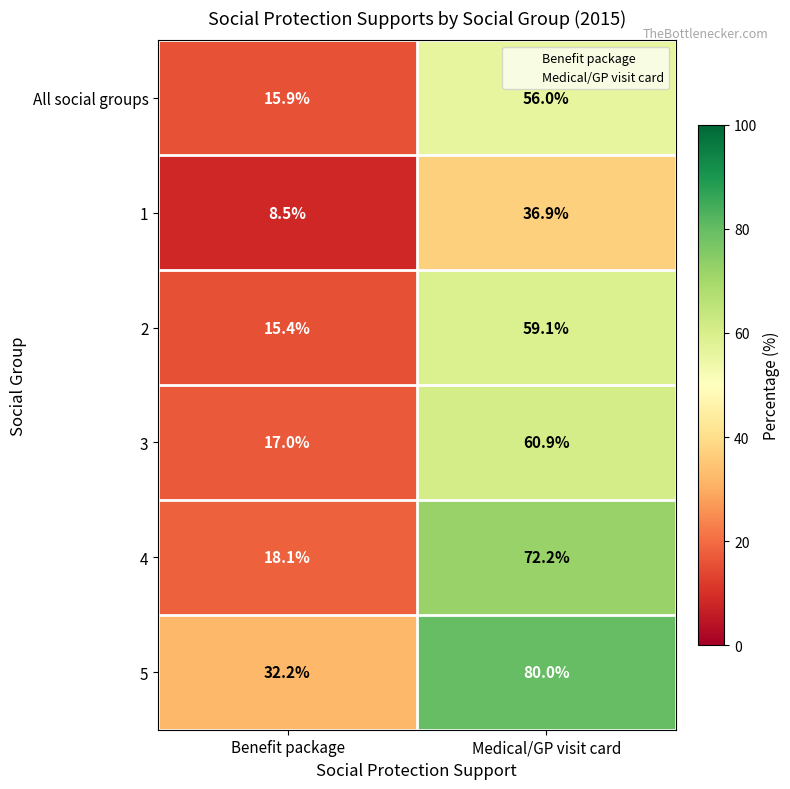

Is it true that 5 equals 32.2 at Benefit package?

True